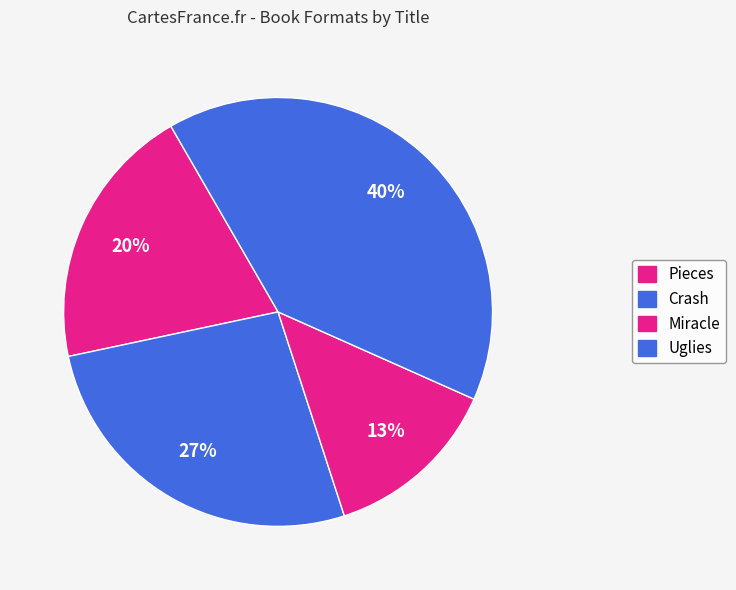

Which has a higher value, Crash or Pieces?

Crash